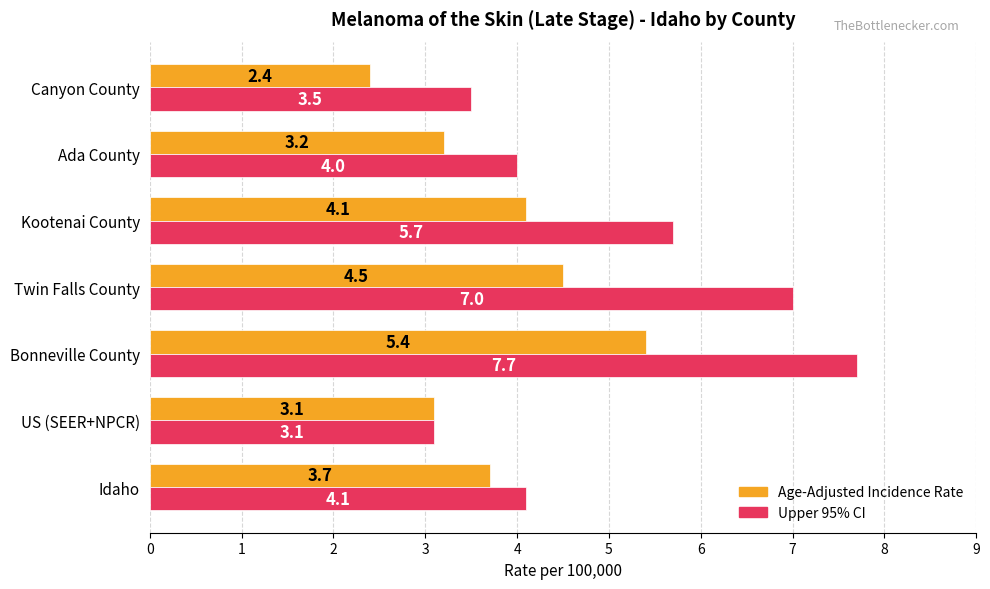

What is the average value of the Upper 95% CI series?

5.0